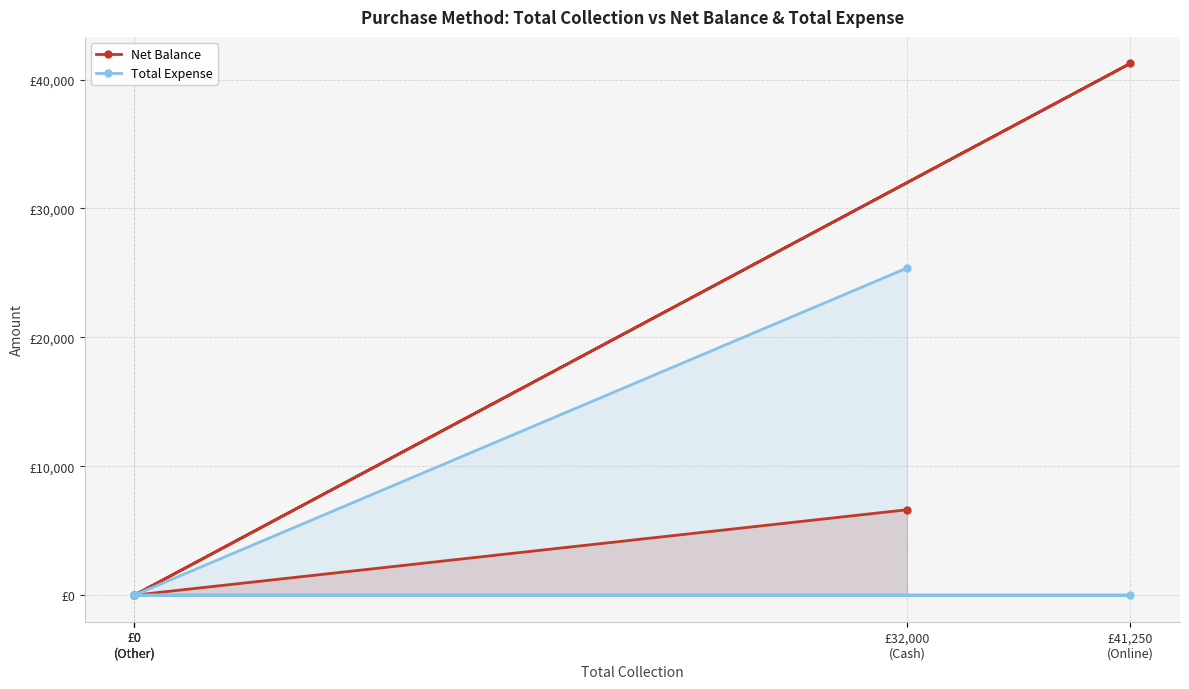

Which label corresponds to the smallest value in the chart?

£0
(Other)